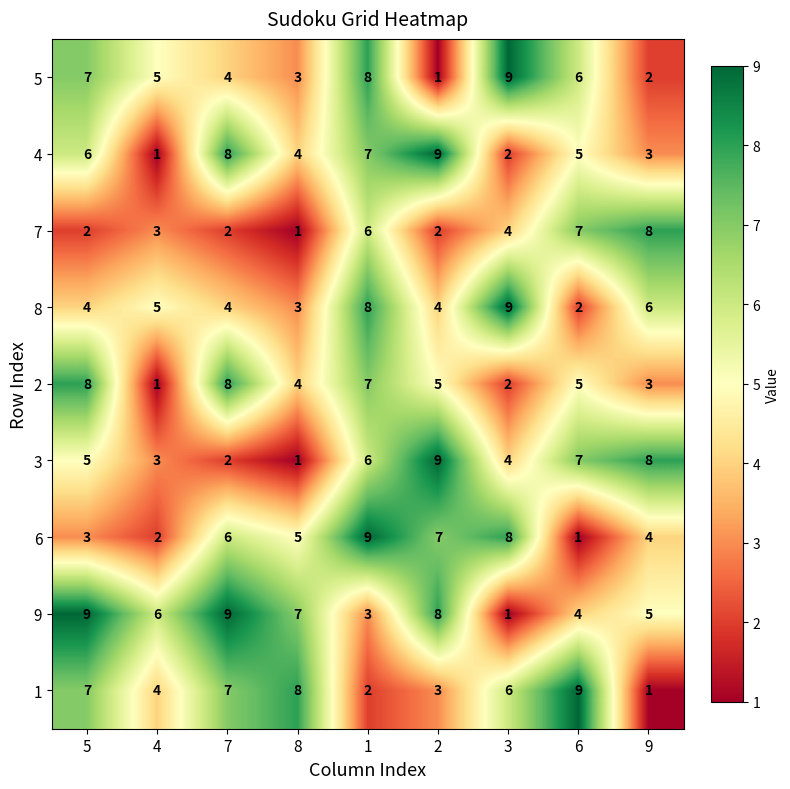

Is it true that 4 equals 3 at 3?

False